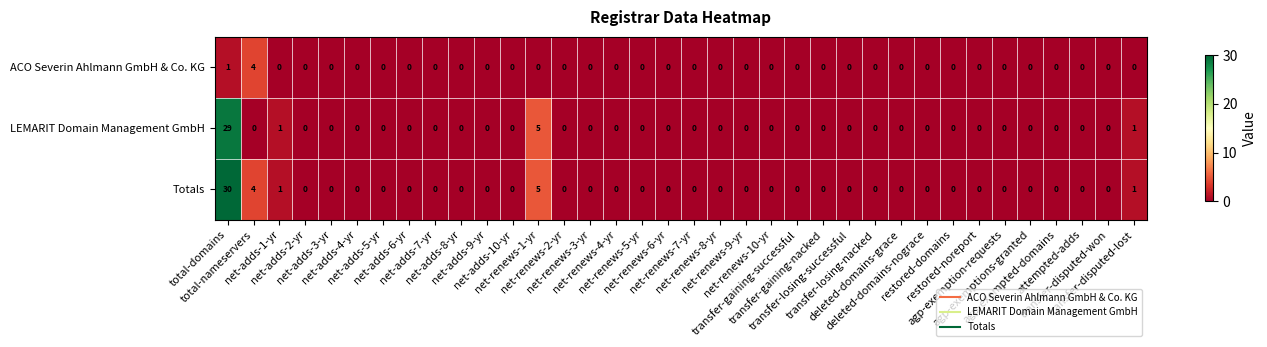

Which series has the widest spread of values?

Totals